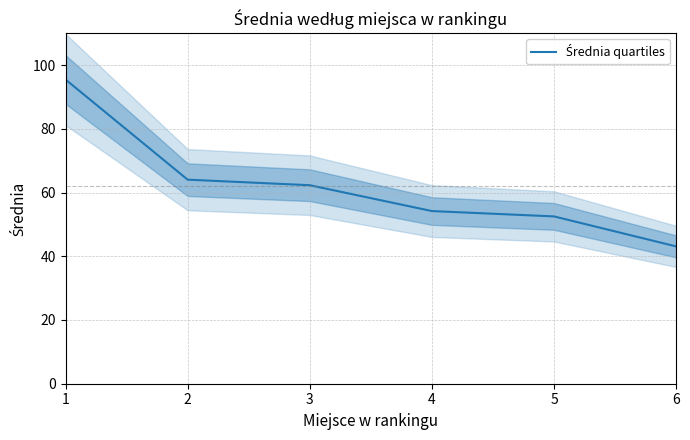

How many categories are shown in the chart?

6